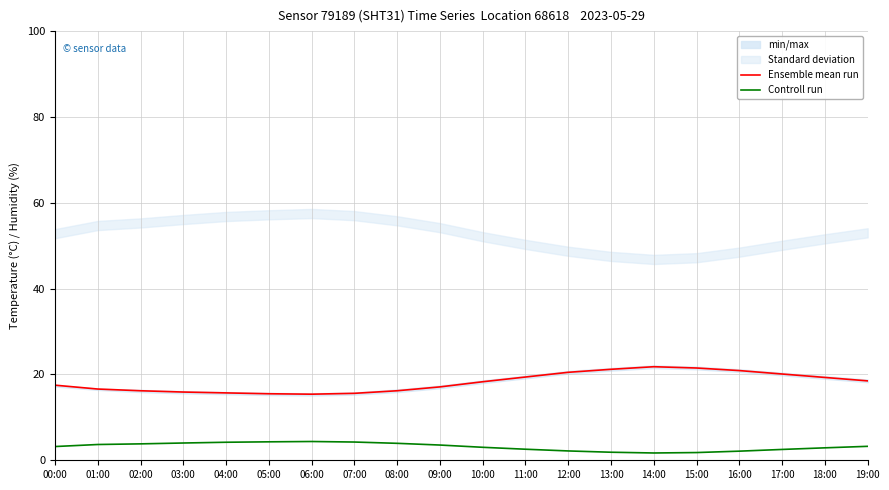

True or false: Ensemble mean run and Controll run cross at least once.

False